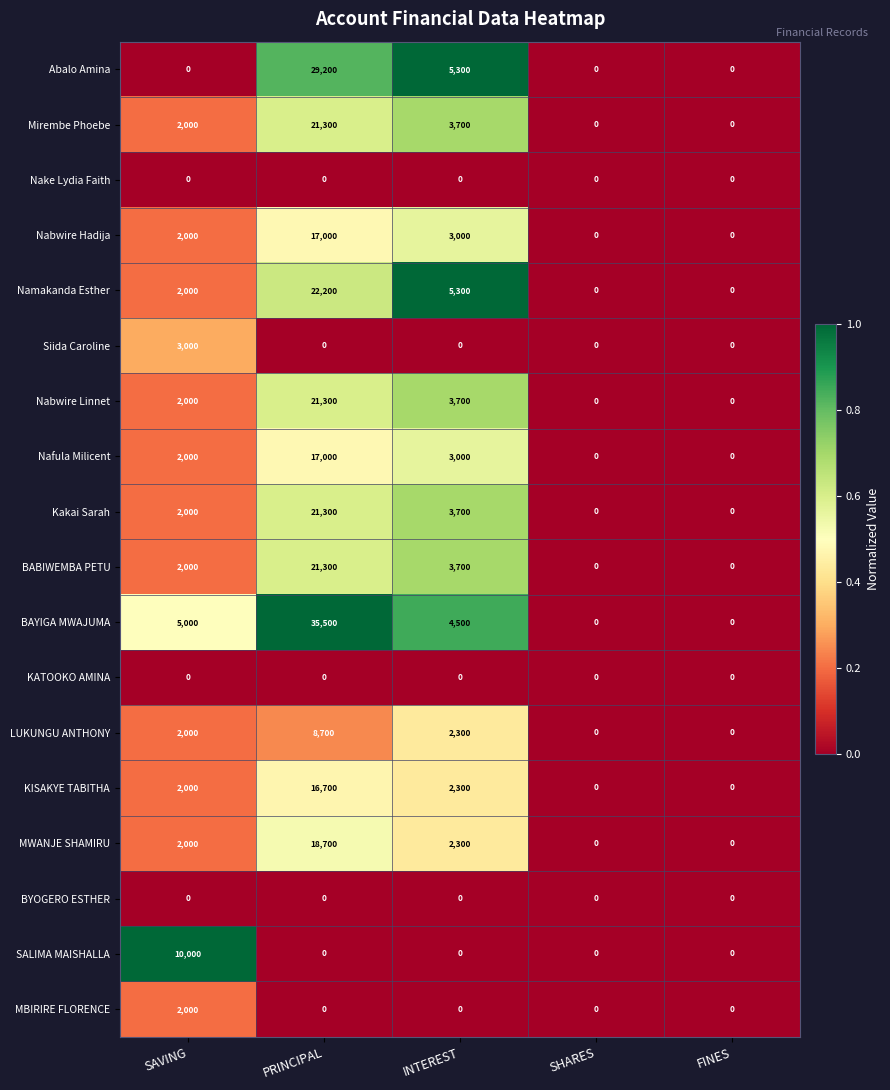

At which category is the sum across all series the highest?

PRINCIPAL